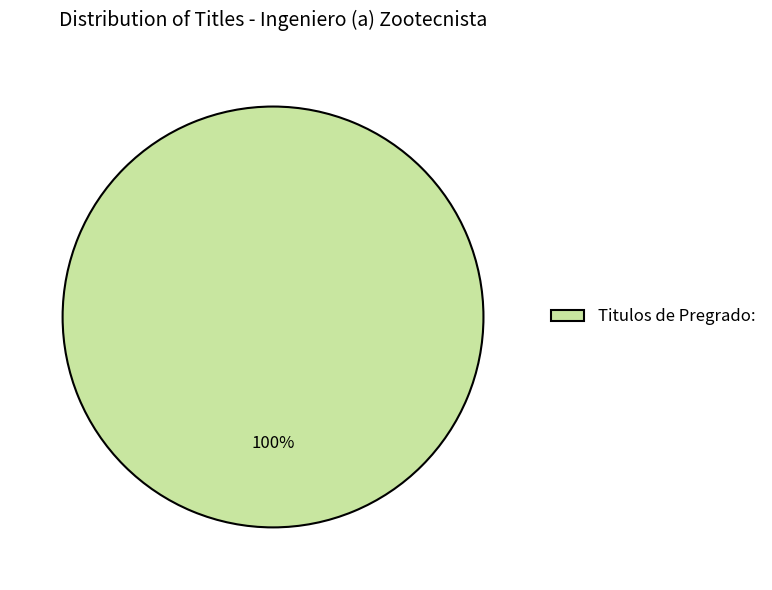

Rank the categories by value from highest to lowest.

Titulos de Pregrado: